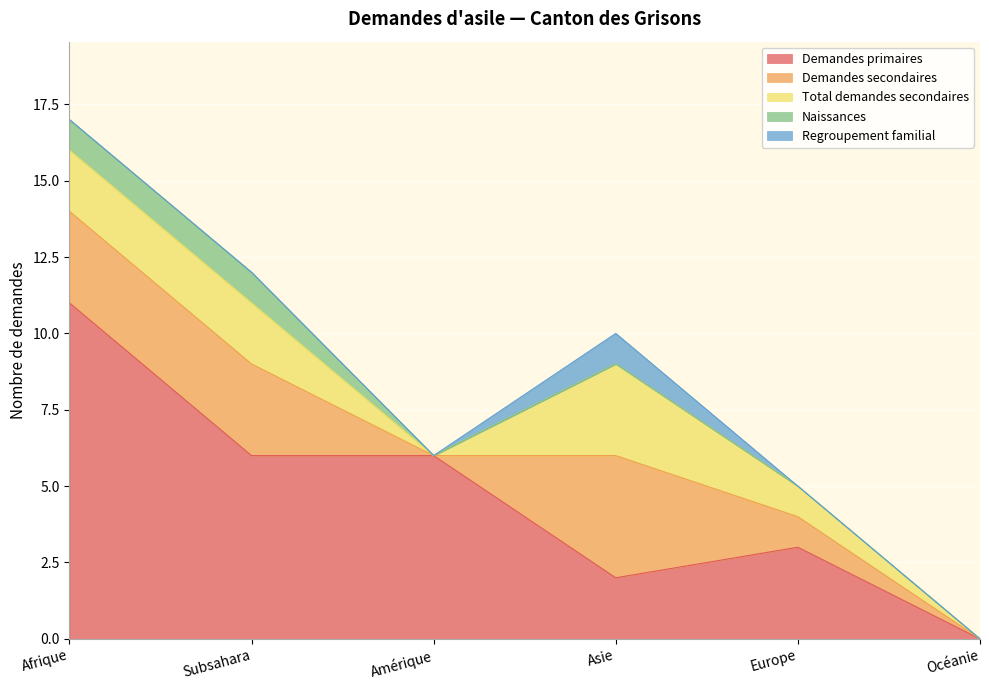

Count the number of categories in the chart.

6